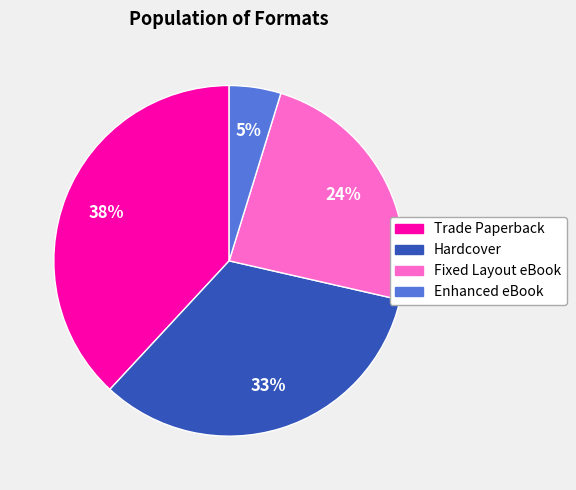

Combined, do Enhanced eBook and Trade Paperback account for over 50%?

No